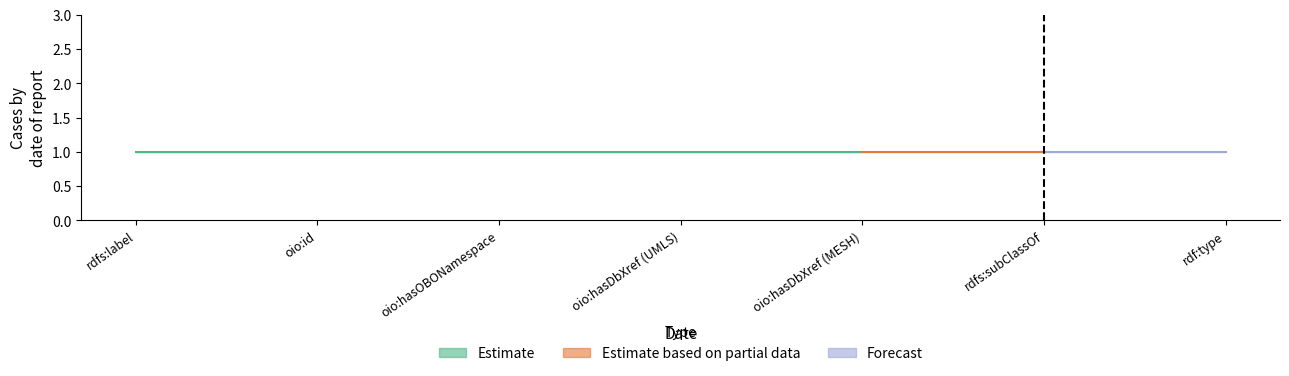

True or false: Estimate based on partial data has more than 0 interior local peaks.

False